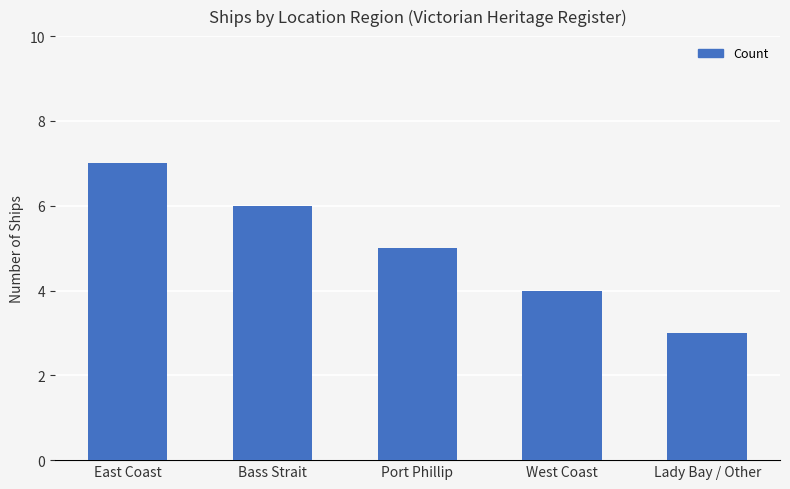

Count the values in the range 4 to 6.

3